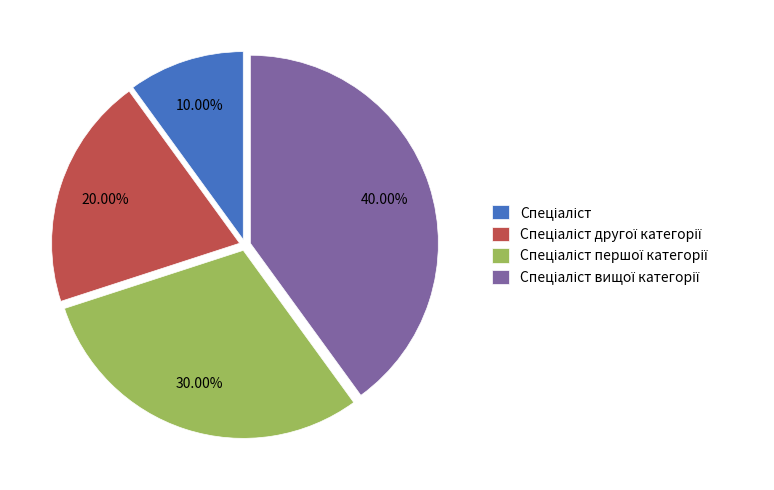

Is there a majority slice in this chart?

No